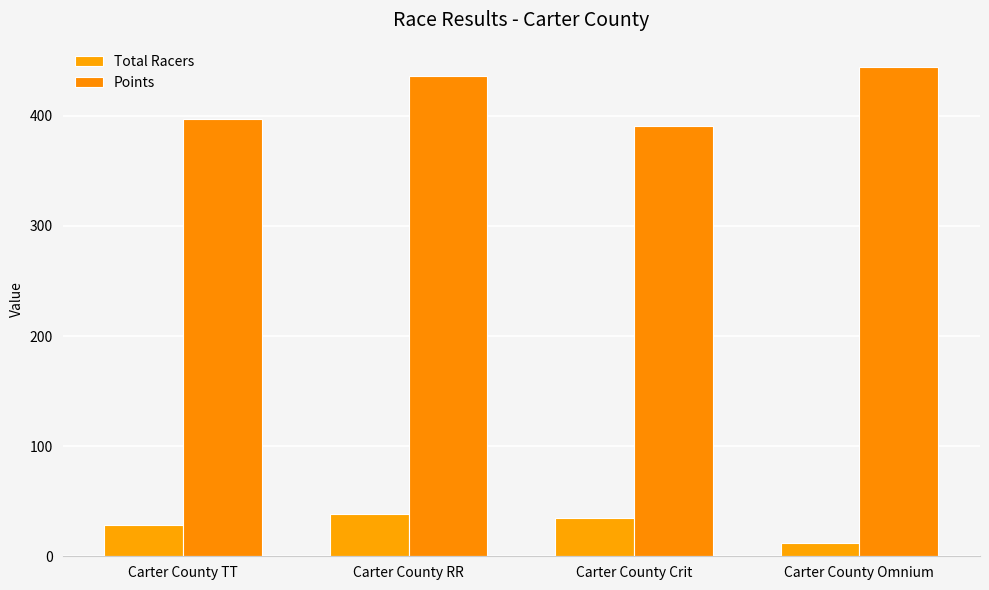

What is the difference between the maximum and second lowest values in the Points series?

46.7